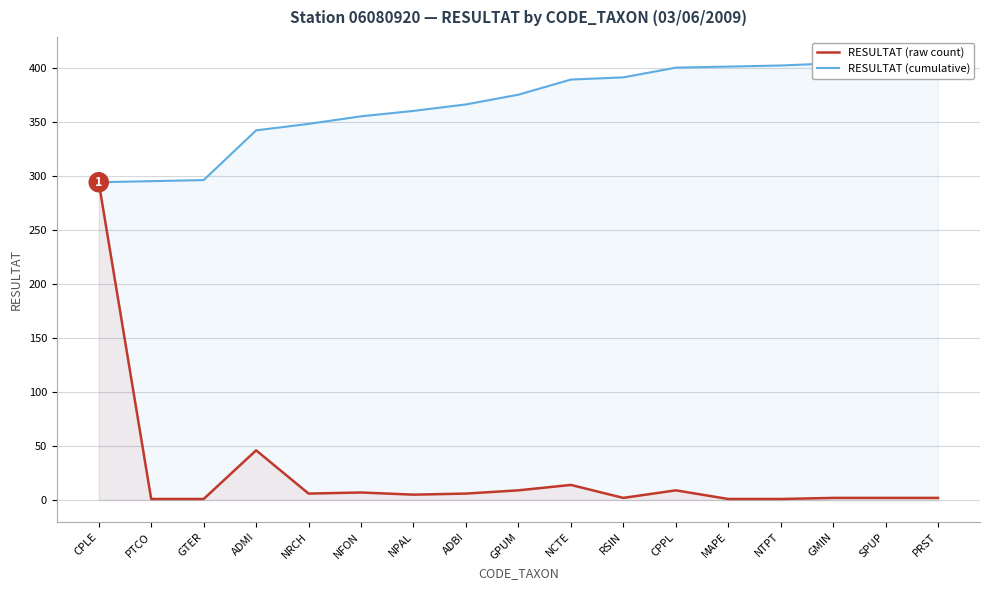

What position from the right is GMIN?

3